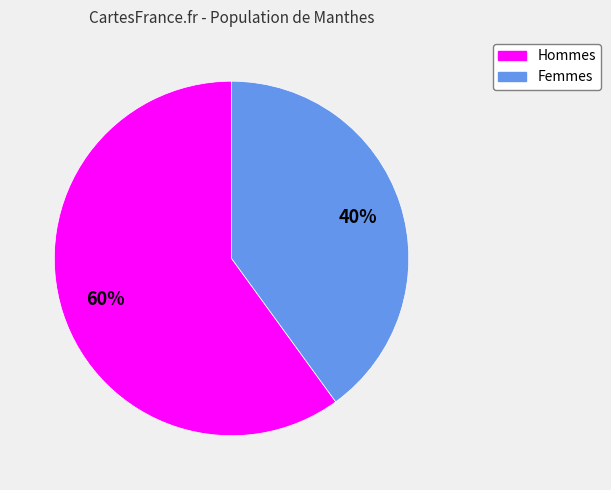

To the nearest percent, what is the difference between the largest and smallest slice percentages?

20%